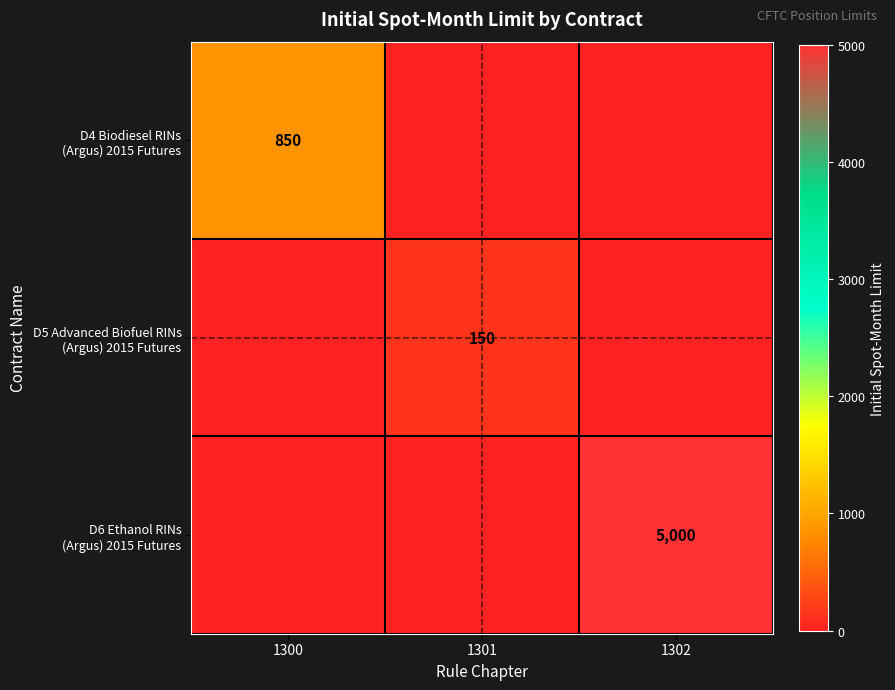

List the labels in order of D6 Ethanol RINs (Argus) 2015 Futures value, largest first.

1302, 1300, 1301